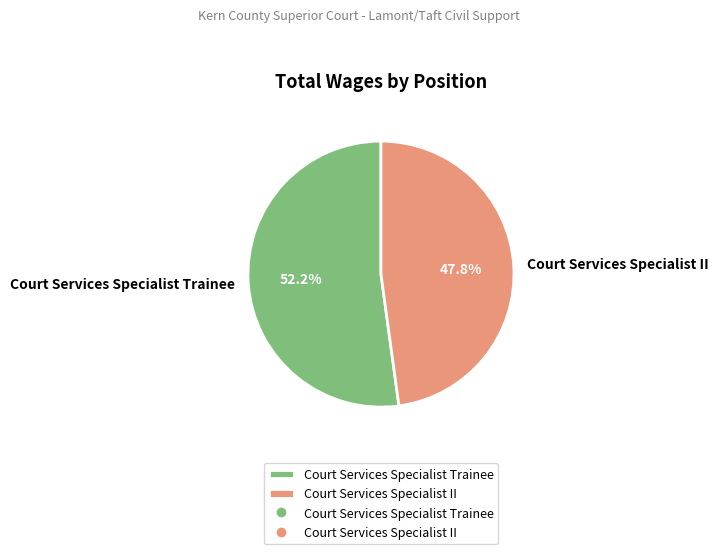

Which slice is the largest?

Court Services Specialist Trainee